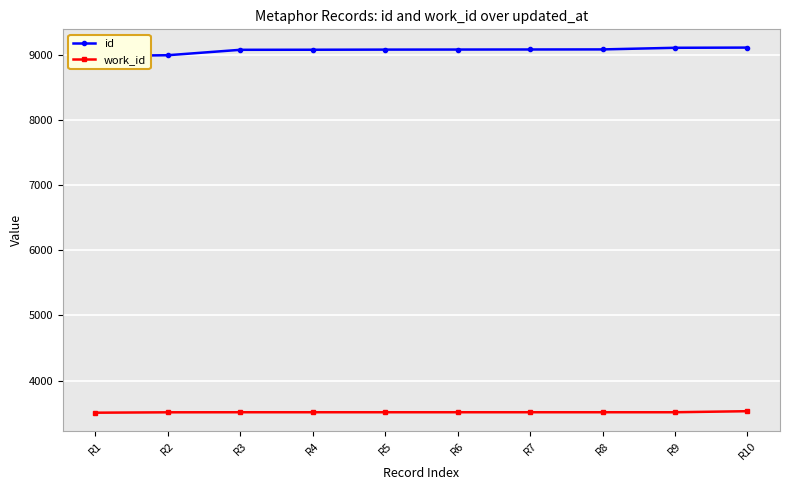

What is the total value across all series at R6?

12590